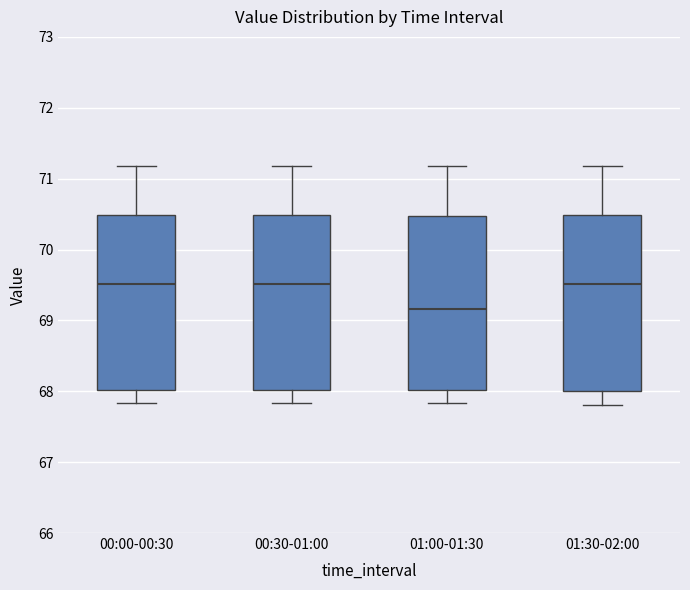

Reading left to right, transcribe this box plot: for each box, give where its median line is, the range the box spans, and where its two whiskers end, as read against the y-axis. The values are not printed on the chart, so give them approximately, as read against the axis.

00:00-00:30: median 69.5, box 68.0 to 70.5, whiskers 67.8 to 71.2
00:30-01:00: median 69.5, box 68.0 to 70.5, whiskers 67.8 to 71.2
01:00-01:30: median 69.2, box 68.0 to 70.5, whiskers 67.8 to 71.2
01:30-02:00: median 69.5, box 68.0 to 70.5, whiskers 67.8 to 71.2